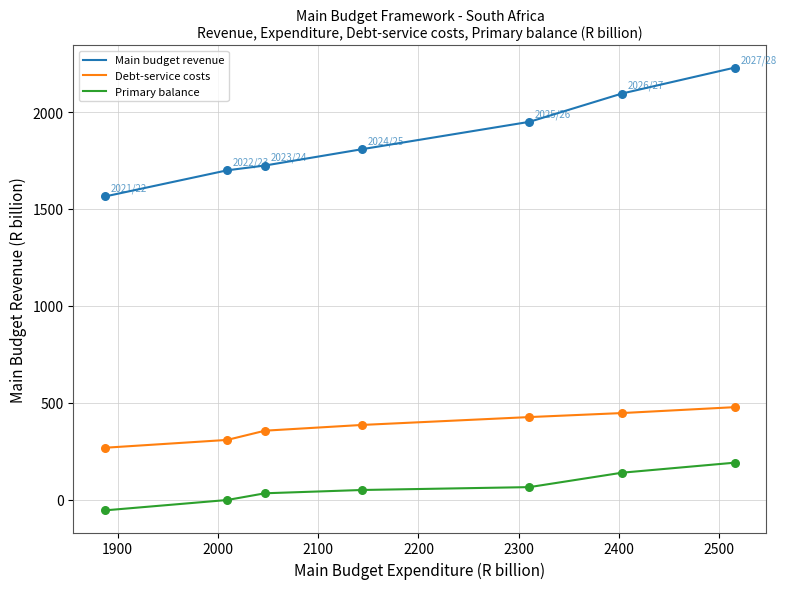

What is the difference between the maximum and minimum values in the Main budget revenue series?

665.0